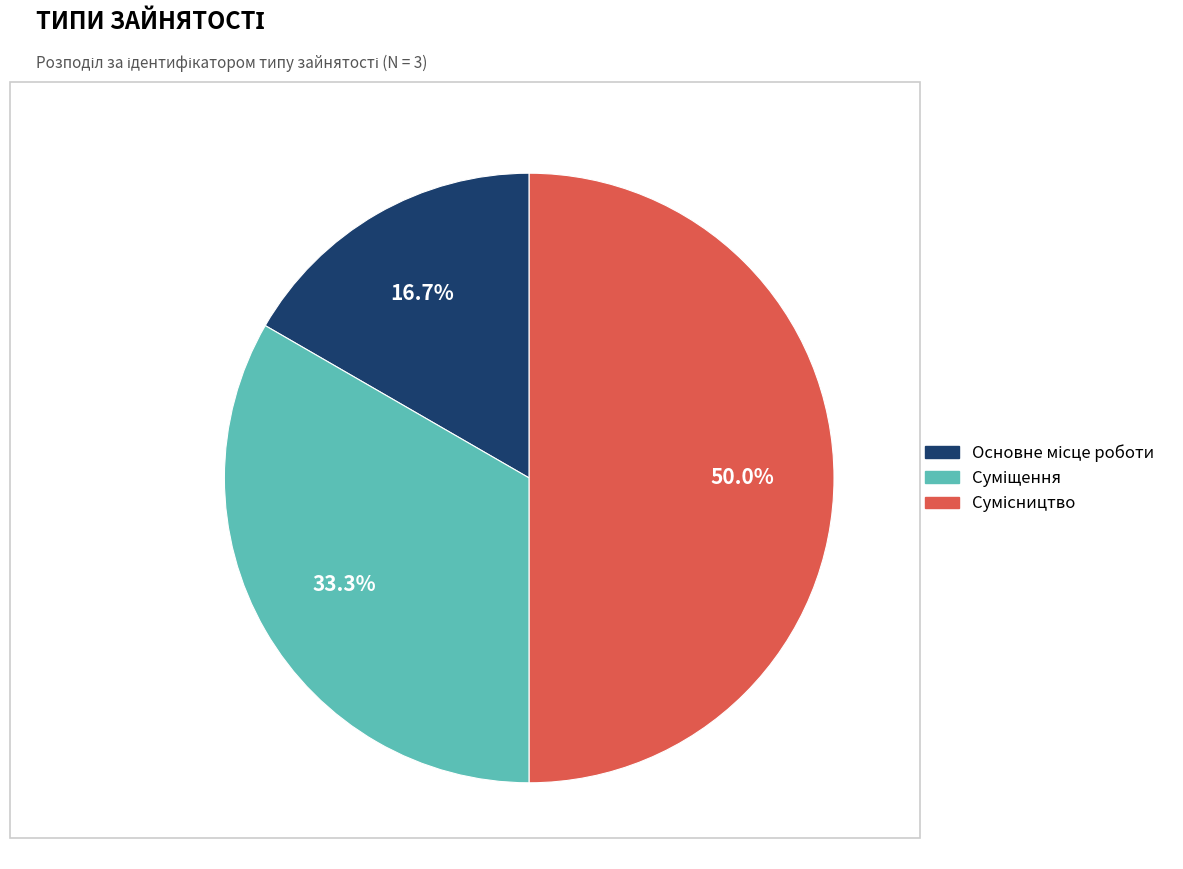

Approximately how many times larger is the value at Суміщення compared to Сумісництво?

0.7